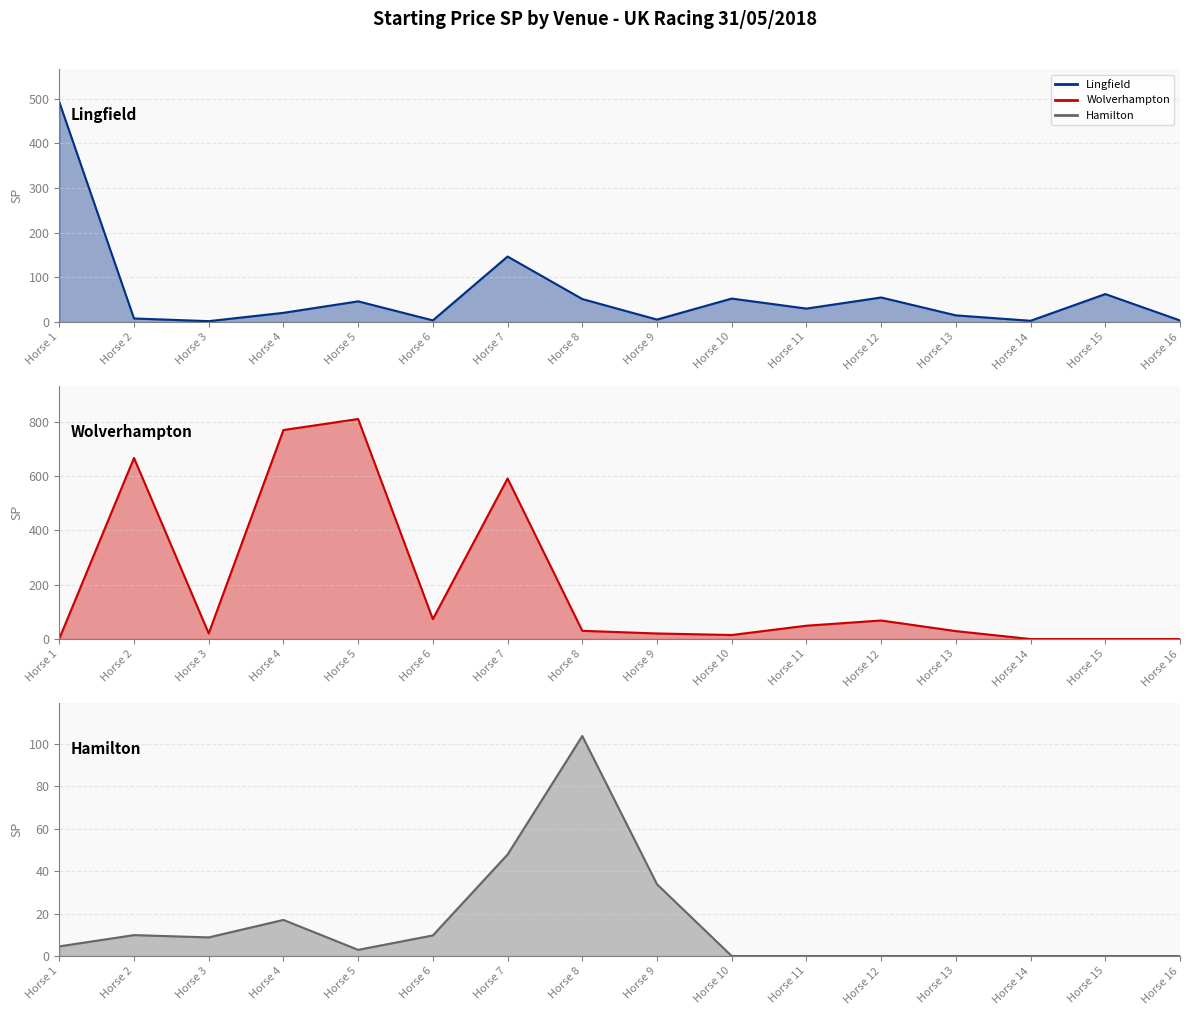

Which series has the widest spread of values?

Wolverhampton line